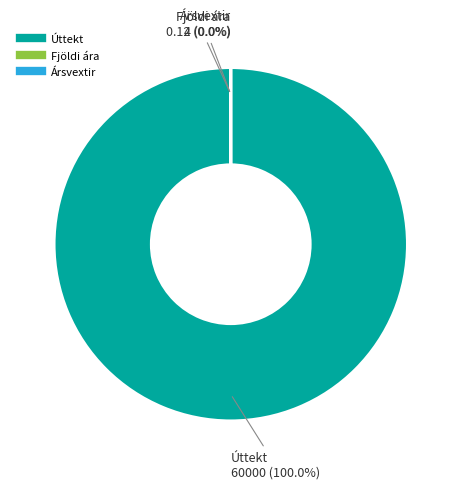

Count the number of slices in the pie.

3